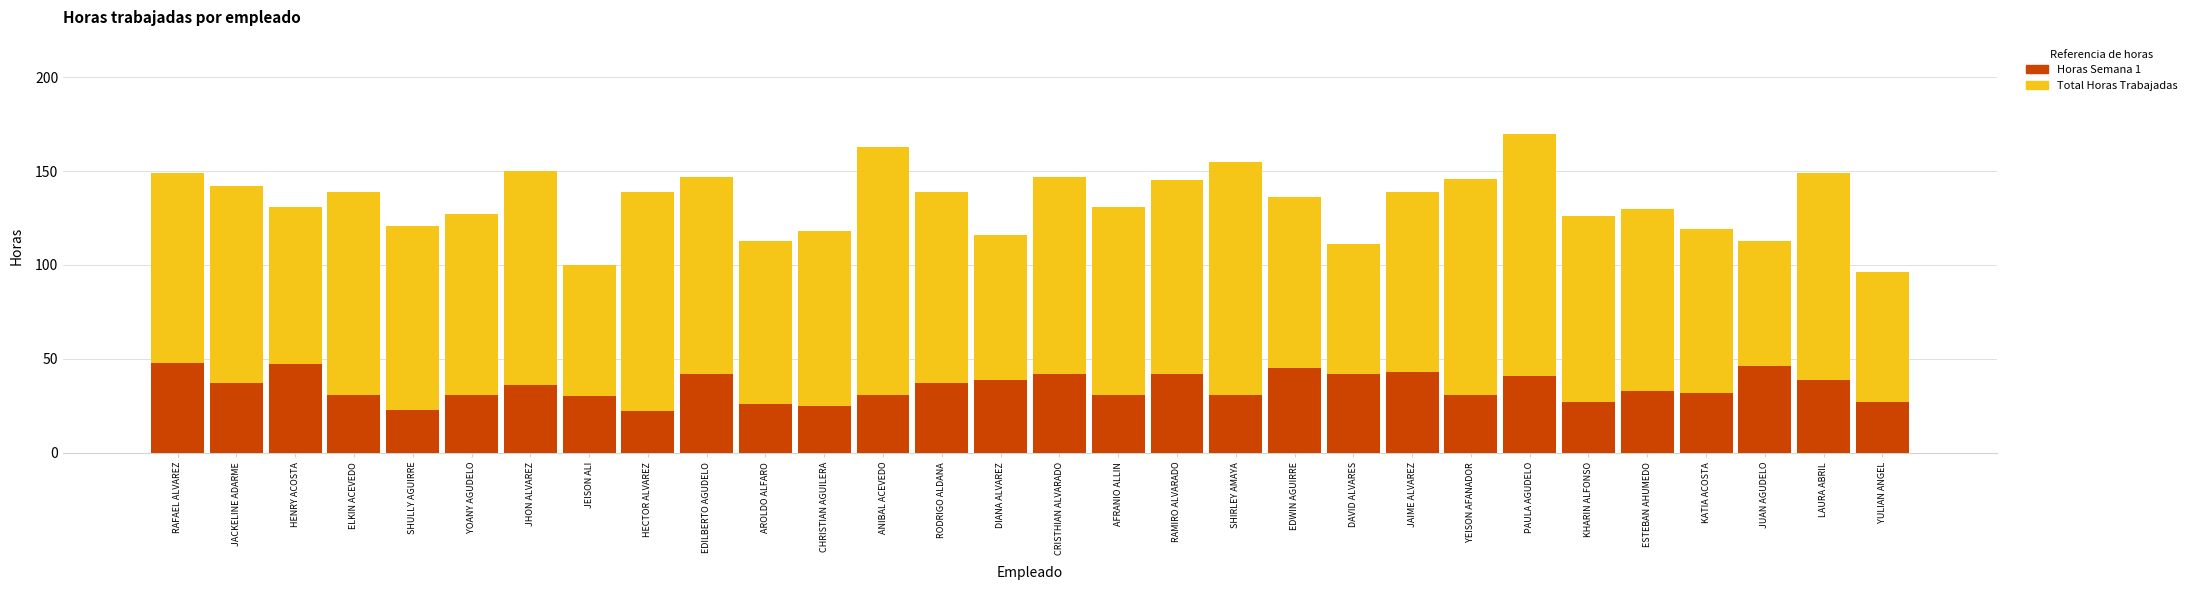

What value does the Horas Semana 1 series have at LAURA ABRIL, to the nearest 10?

40